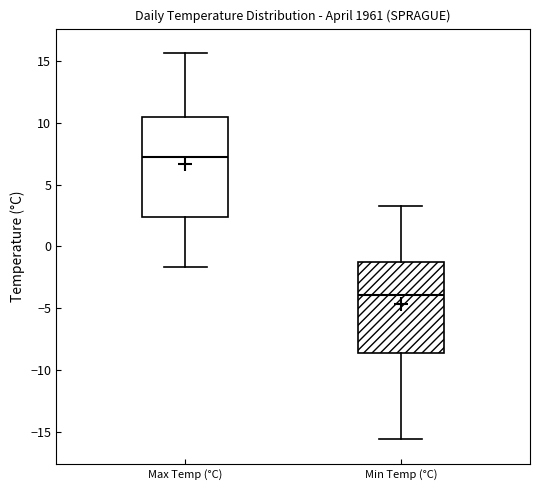

Which box's median line is the highest?

Max Temp (°C)